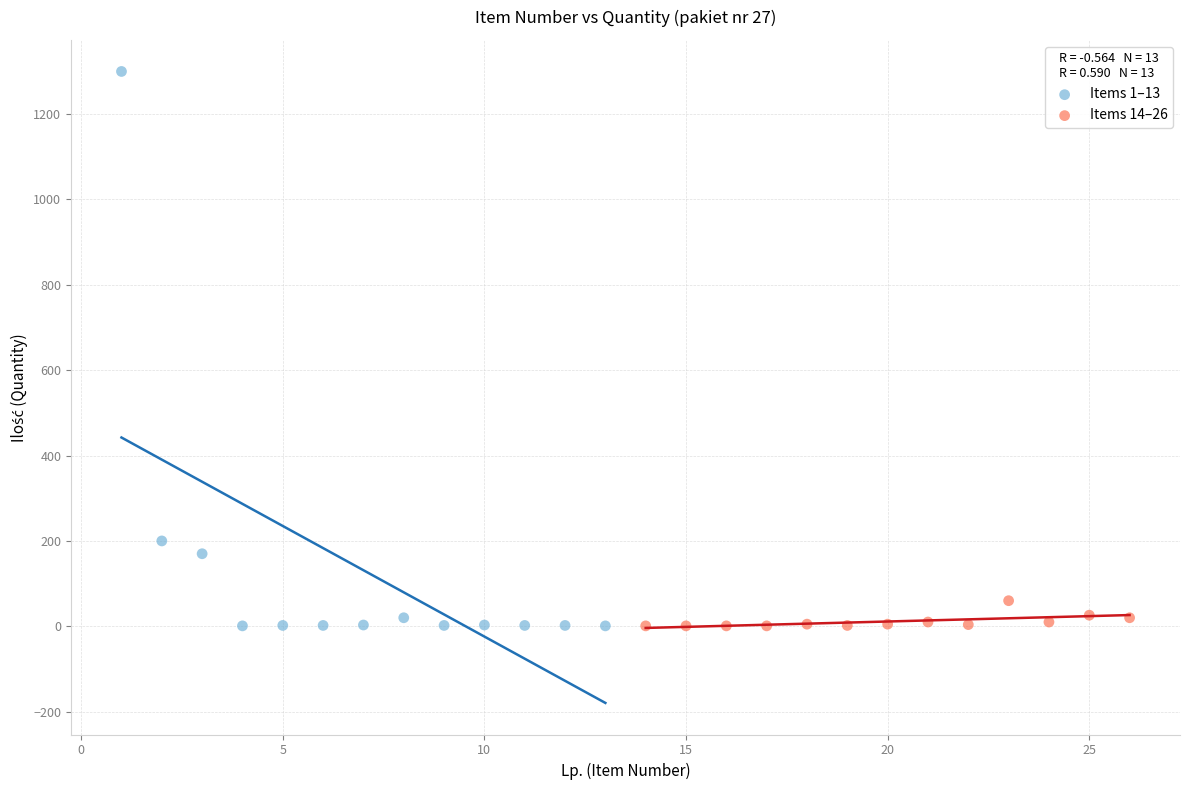

Which series contains the highest Y value?

Items 1–13